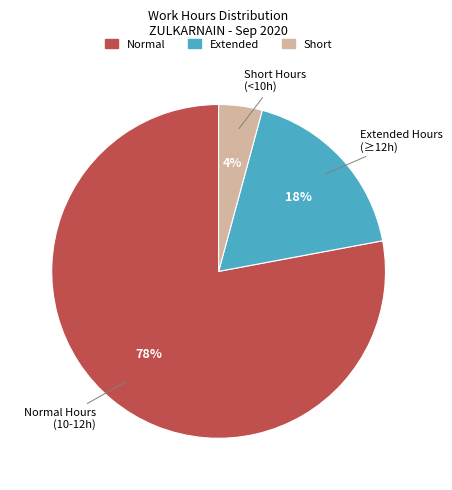

Is there a majority slice in this chart?

Yes